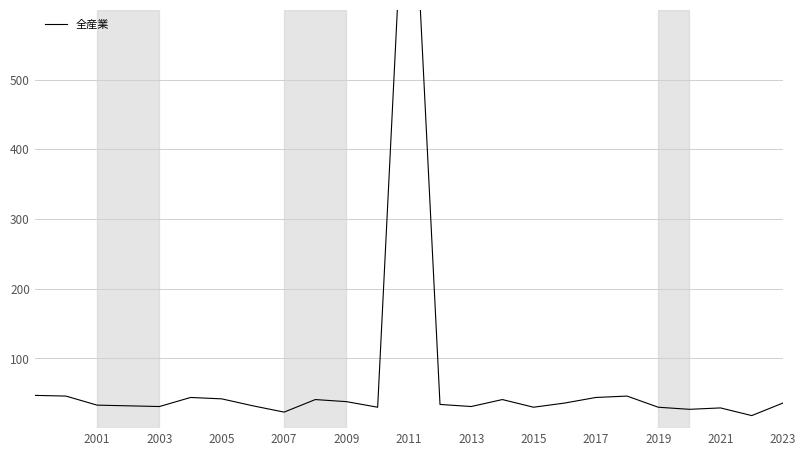

The chart shows a value of 17 at 21. True or false?

False